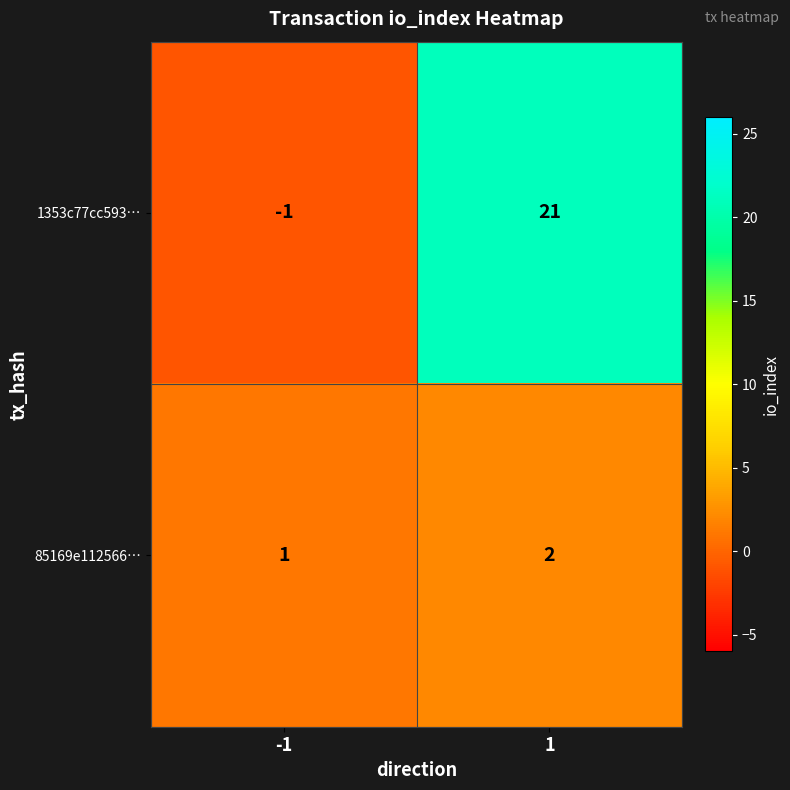

At which category is the sum across all series the highest?

1